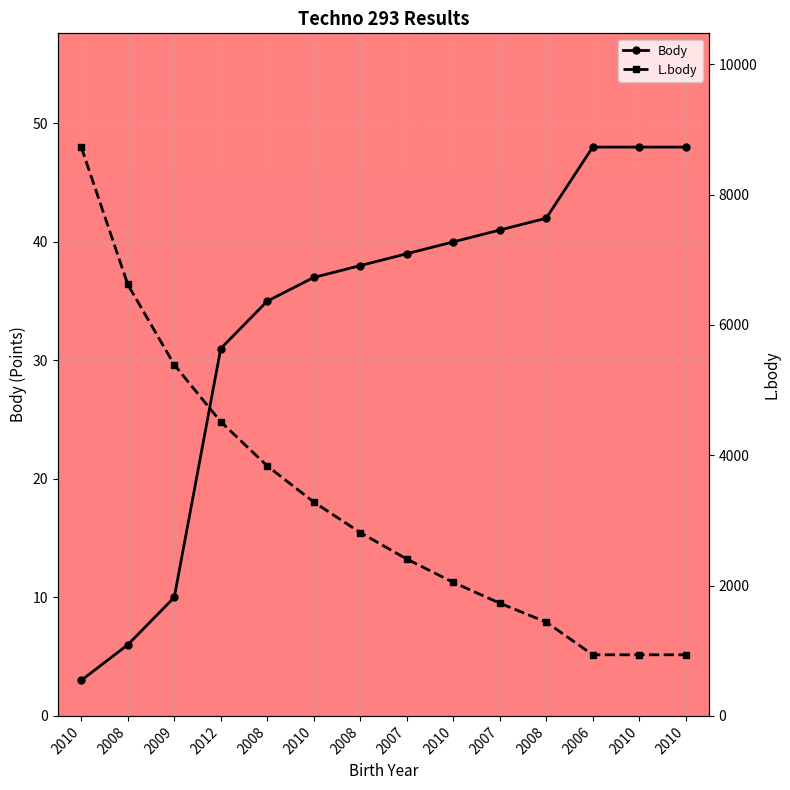

Reading left to right, transcribe all the data shown in this chart.

Body: 3	6	10	31	35	37	38	39	40	41	42	48	48	48
L.body: 8730	6623	5390	4515	3837	3283	2814	2408	2050	1730	1440	938	938	938